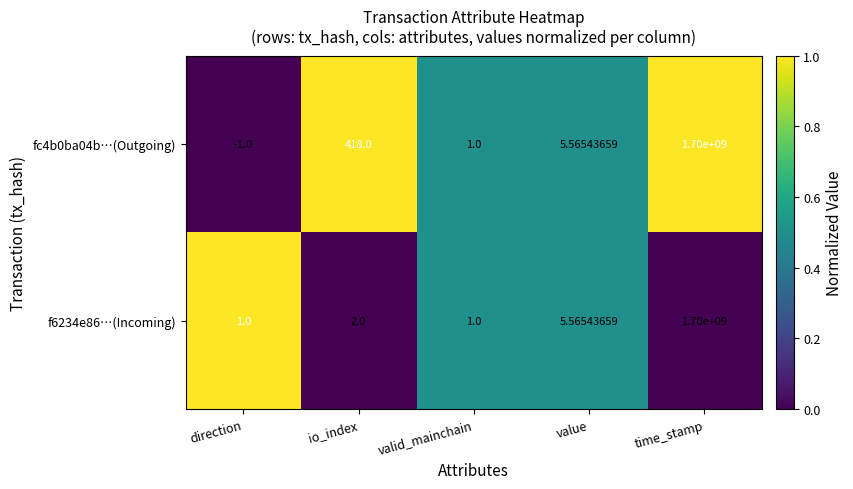

At how many categories does at least one series exceed 0?

5